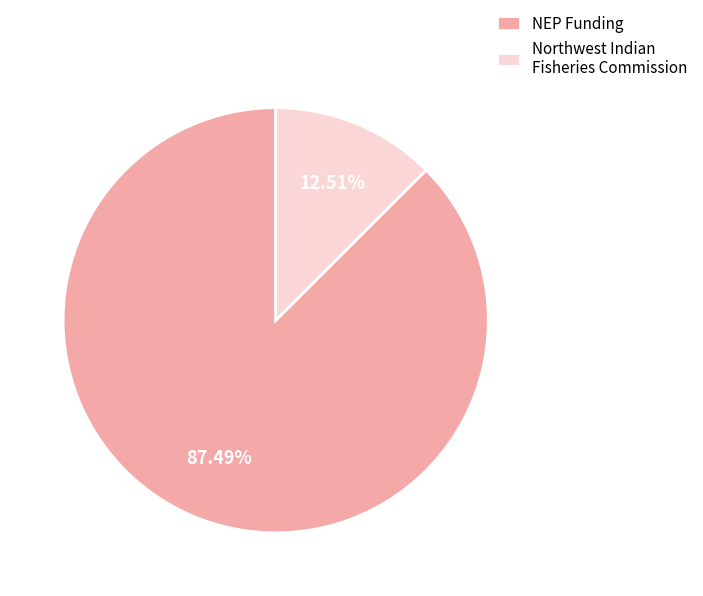

Approximately how many times larger is the value at NEP Funding compared to Northwest Indian Fisheries Commission?

7.0